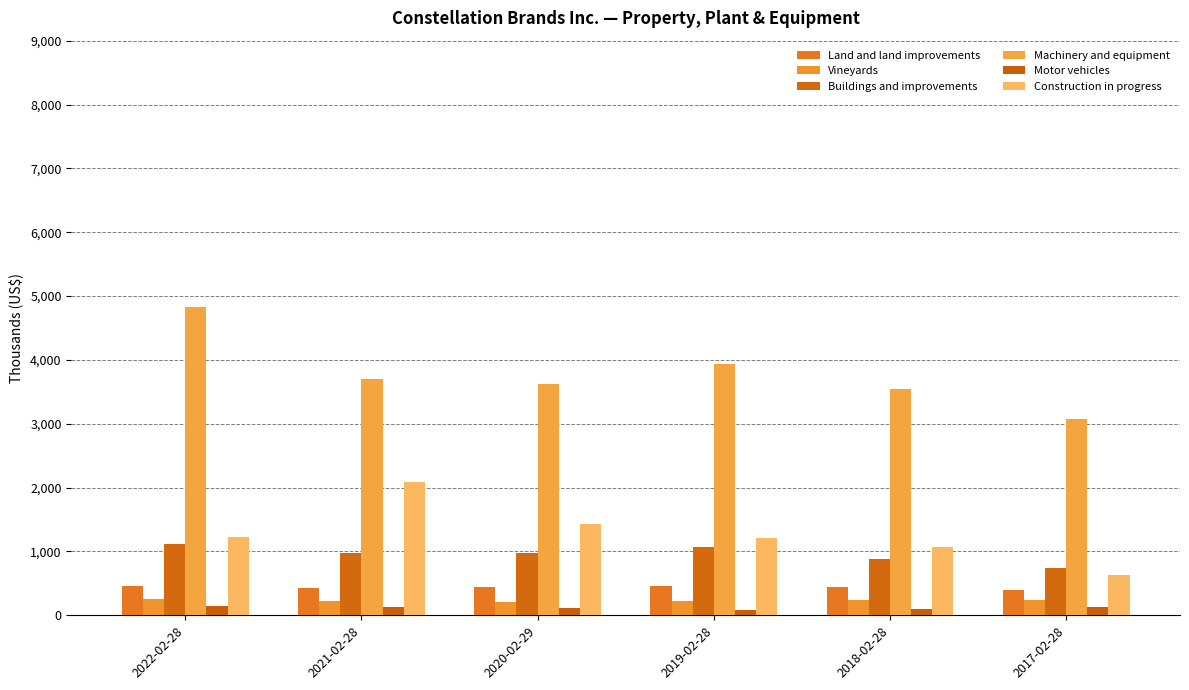

At which category is the sum across all series the highest?

2022-02-28